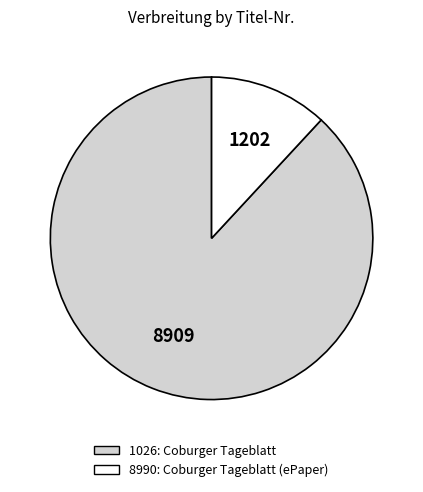

The 1026 slice represents 97% of the pie. True or false?

False